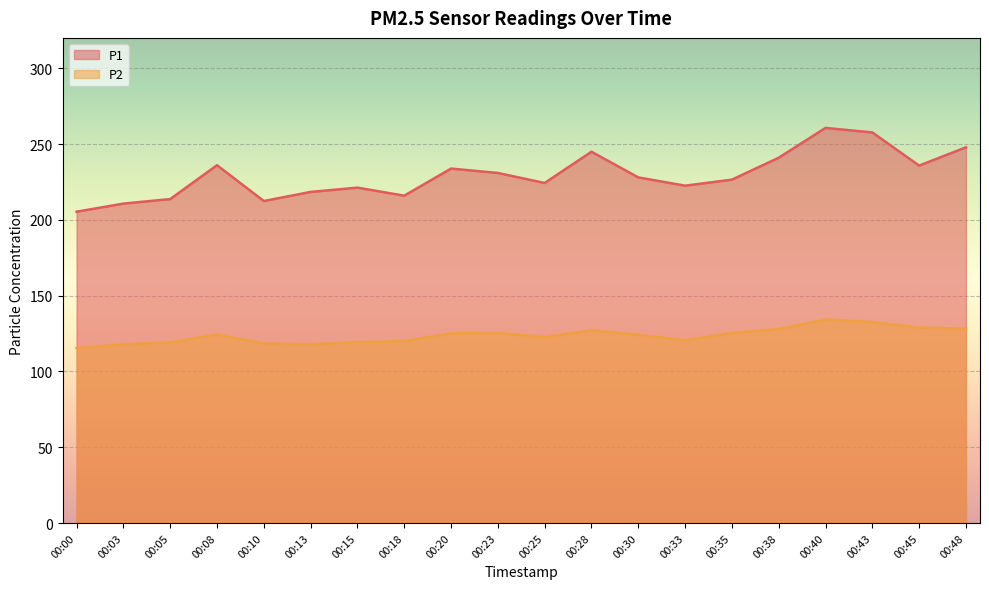

Where is P1 nearest to the value 232?

00:23